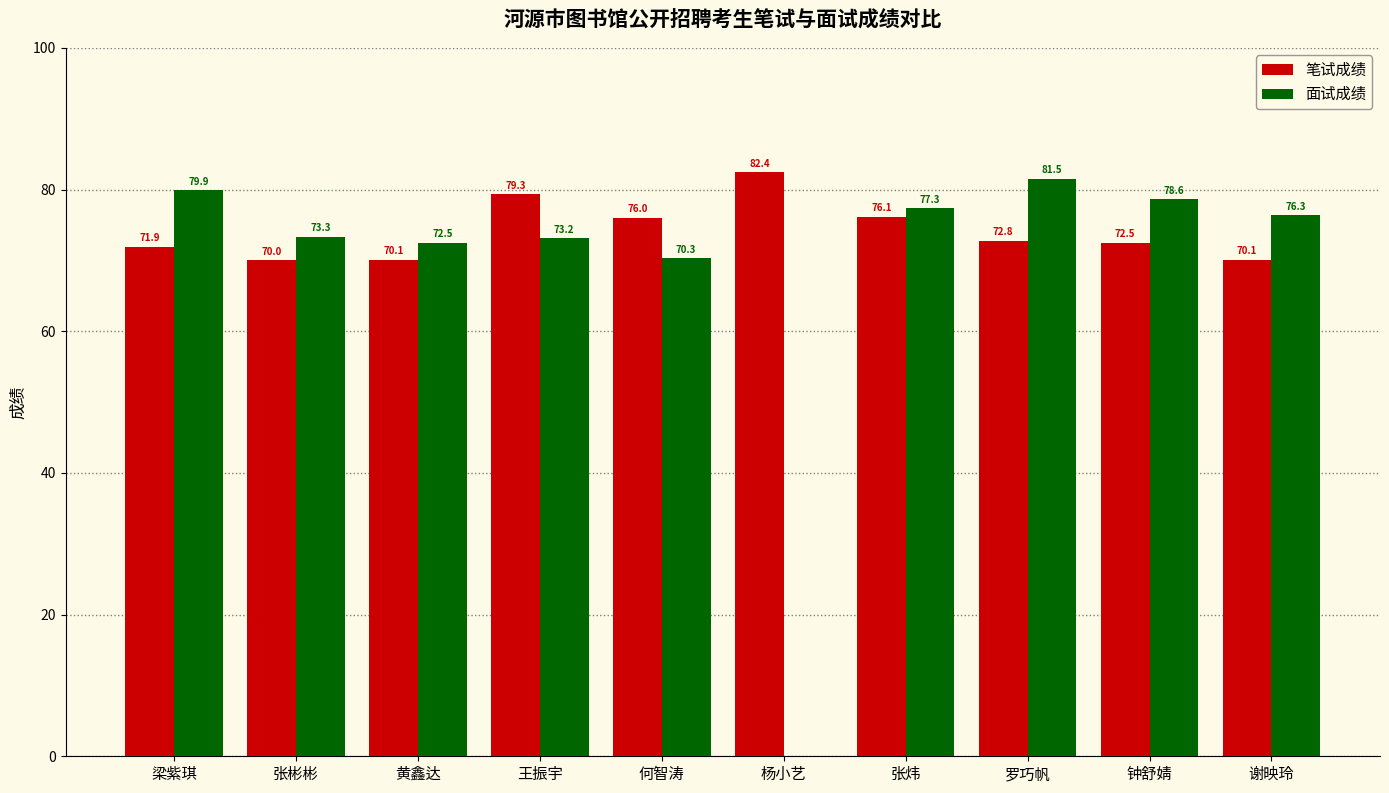

What value does the 笔试成绩 series have at 杨小艺?

82.4